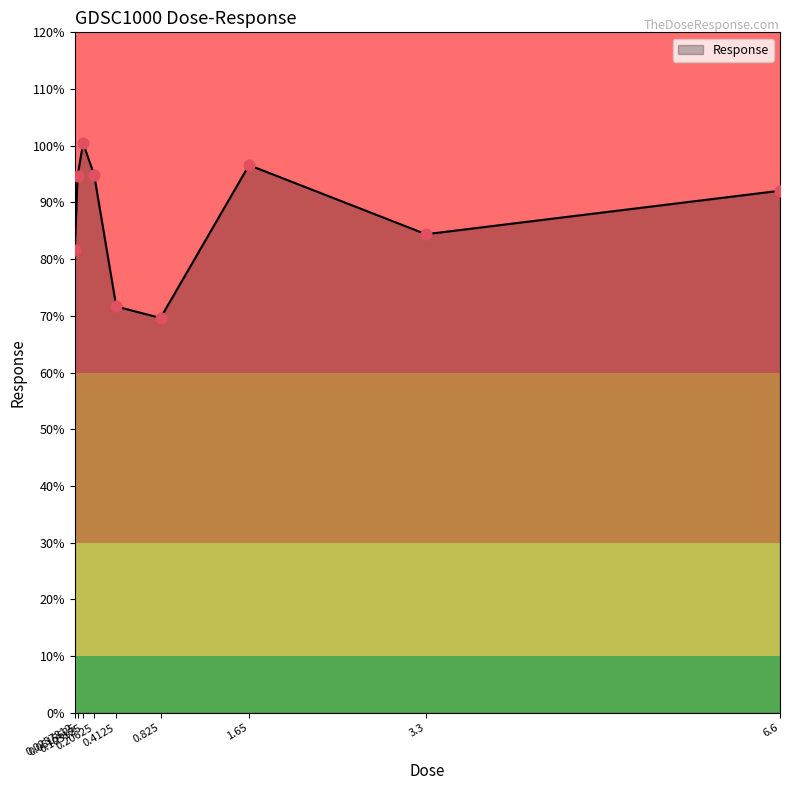

Between 0.0257812 and 0.825, which is larger?

0.0257812